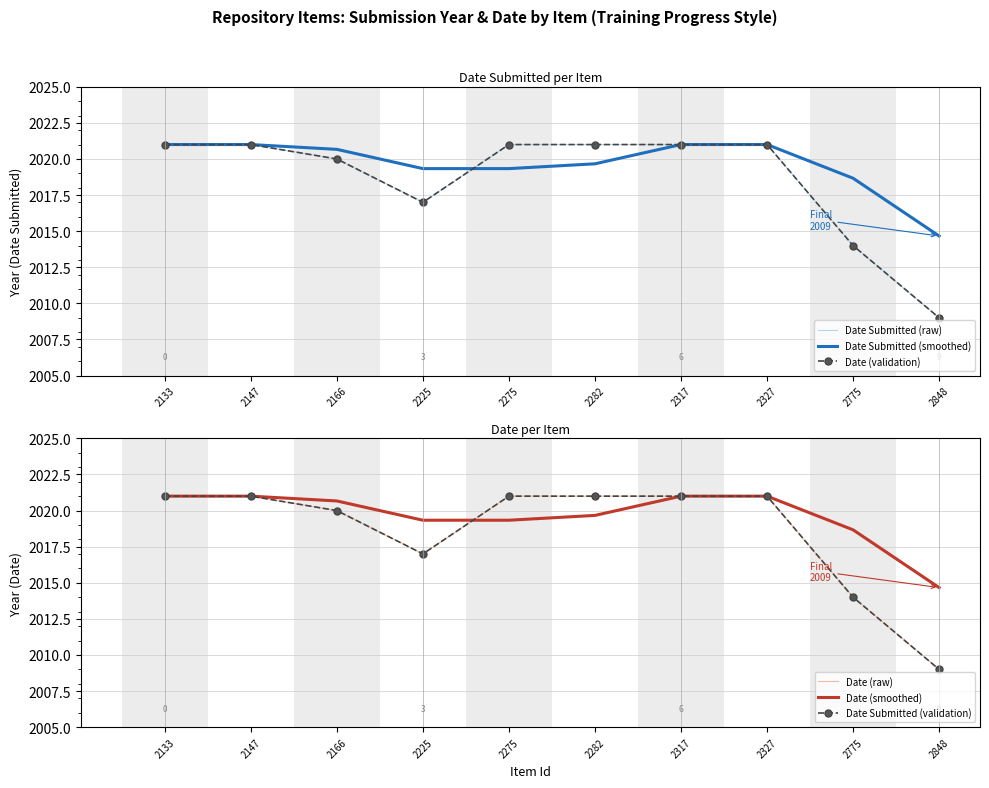

Reading right to left, list all the values displayed in this chart.

Date Submitted (raw): 2848=2009.0	2775=2014.0	2327=2021.0	2317=2021.0	2282=2021.0	2275=2021.0	2225=2017.0	2166=2020.0	2147=2021.0	2133=2021.0
Date Submitted (smoothed): 2848=2014.7	2775=2018.7	2327=2021.0	2317=2021.0	2282=2019.7	2275=2019.3	2225=2019.3	2166=2020.7	2147=2021.0	2133=2021.0
Date (validation): 2848=2009.0	2775=2014.0	2327=2021.0	2317=2021.0	2282=2021.0	2275=2021.0	2225=2017.0	2166=2020.0	2147=2021.0	2133=2021.0
Date (raw): 2848=2009.0	2775=2014.0	2327=2021.0	2317=2021.0	2282=2021.0	2275=2021.0	2225=2017.0	2166=2020.0	2147=2021.0	2133=2021.0
Date (smoothed): 2848=2014.7	2775=2018.7	2327=2021.0	2317=2021.0	2282=2019.7	2275=2019.3	2225=2019.3	2166=2020.7	2147=2021.0	2133=2021.0
Date Submitted (validation): 2848=2009.0	2775=2014.0	2327=2021.0	2317=2021.0	2282=2021.0	2275=2021.0	2225=2017.0	2166=2020.0	2147=2021.0	2133=2021.0